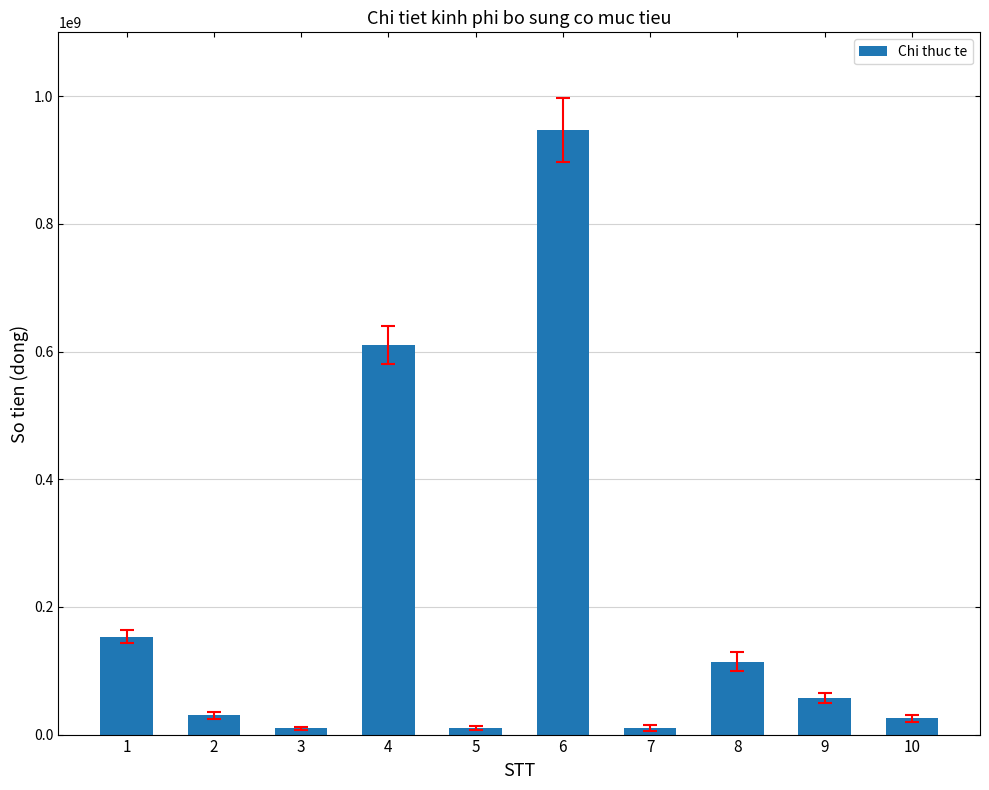

The value at 2 is 30000000. True or false?

True